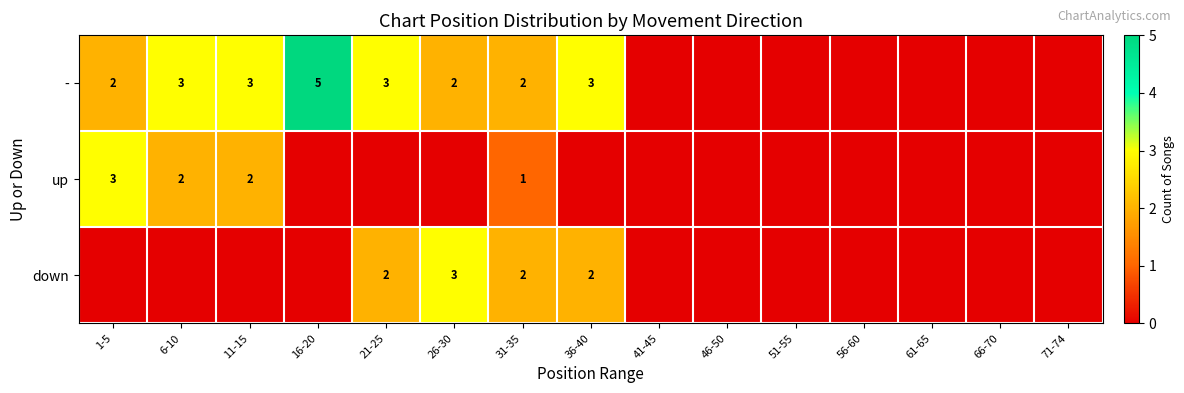

True or false: - has a value of 1 at 31-35.

False